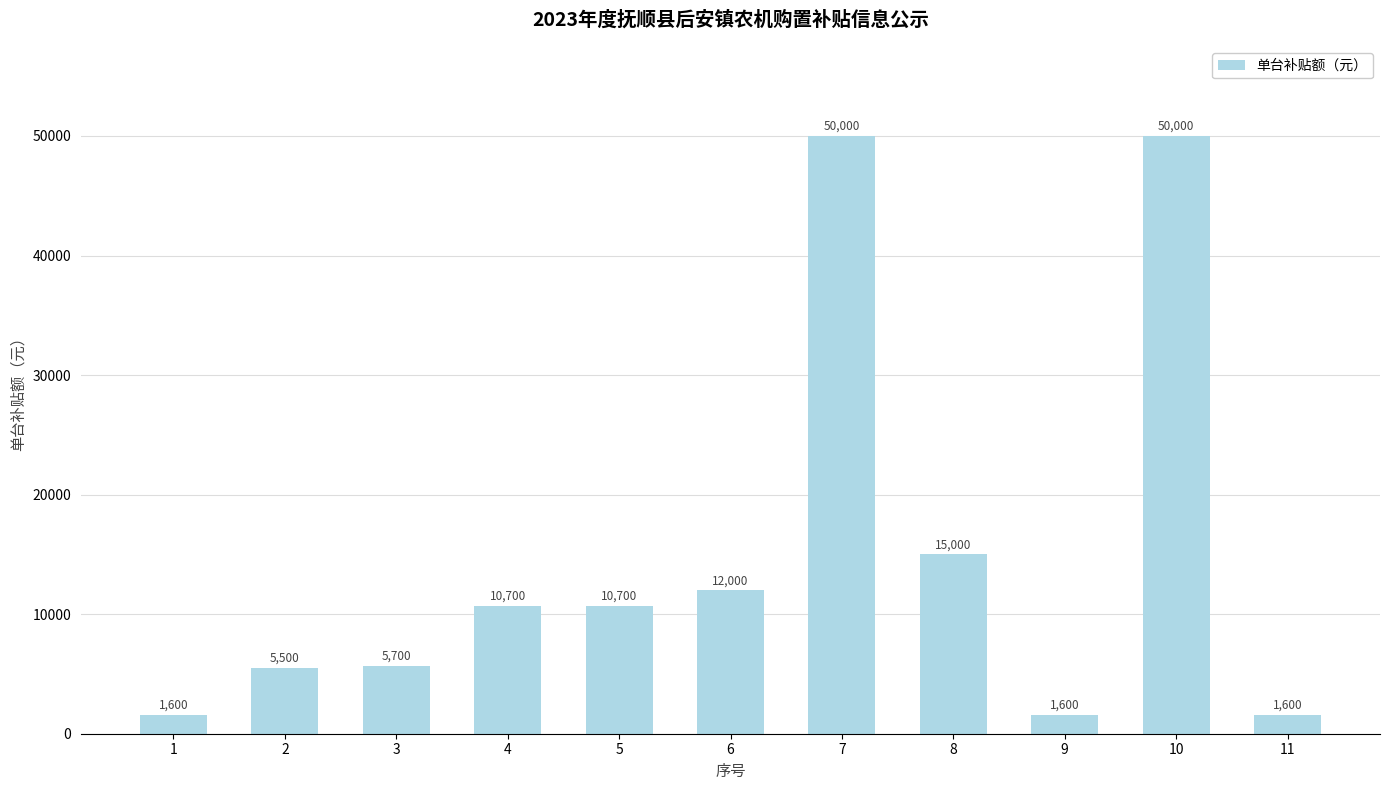

Reading right to left, transcribe all the data shown in this chart.

11=1600	10=50000	9=1600	8=15000	7=50000	6=12000	5=10700	4=10700	3=5700	2=5500	1=1600